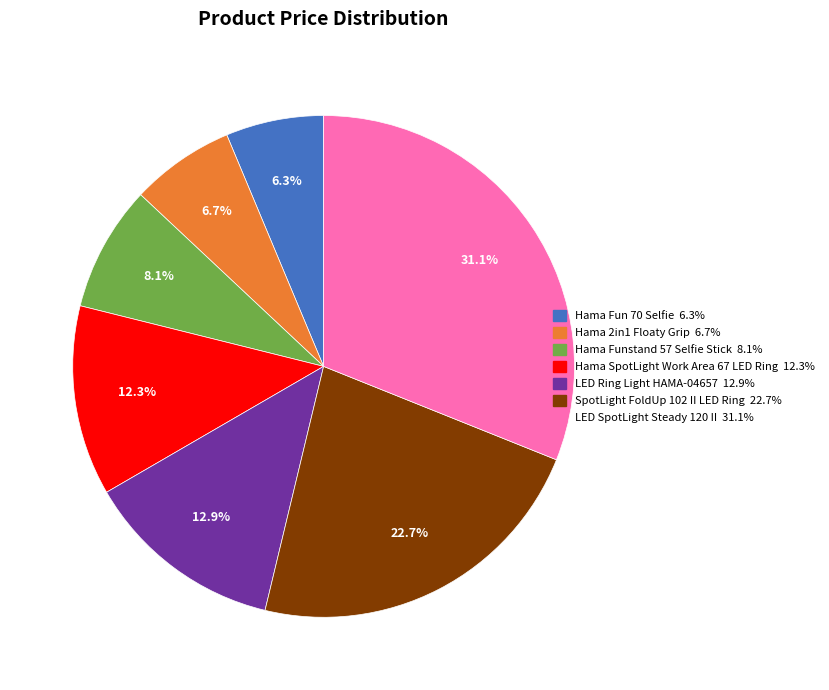

True or false: Hama SpotLight Work Area 67 LED Ring accounts for 2% of the total.

False